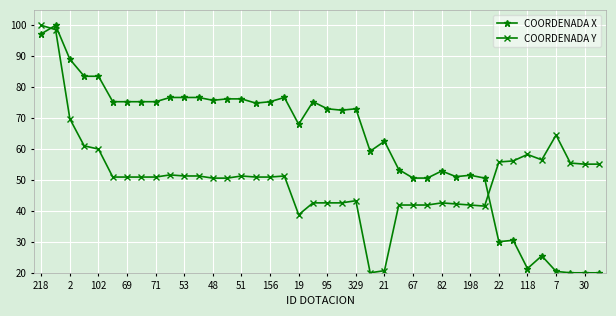

Which series ends up on top after the final intersection of COORDENADA Y and COORDENADA X?

COORDENADA Y